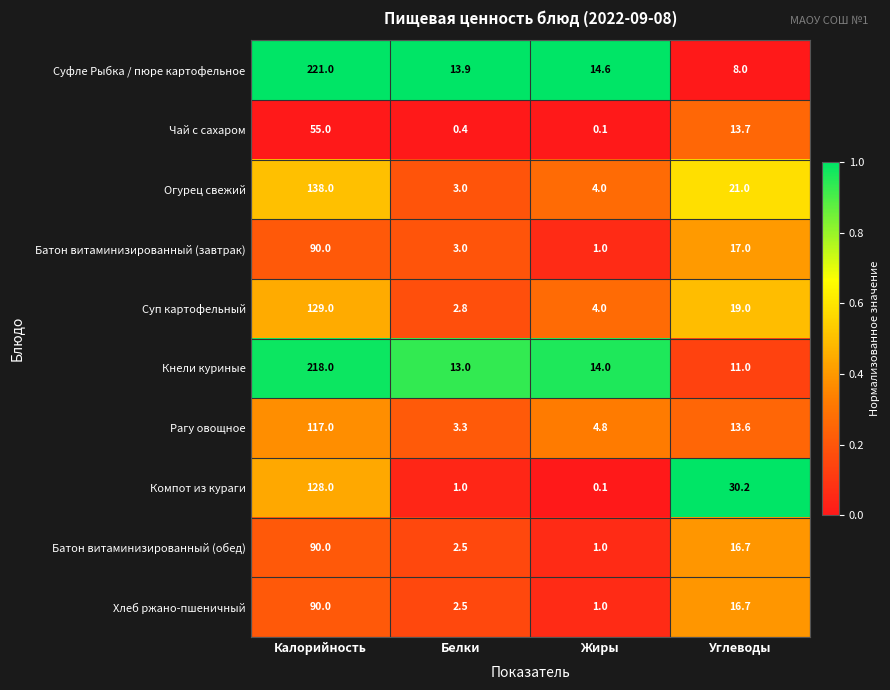

Where is Кнели куриные nearest to the value 114?

Жиры